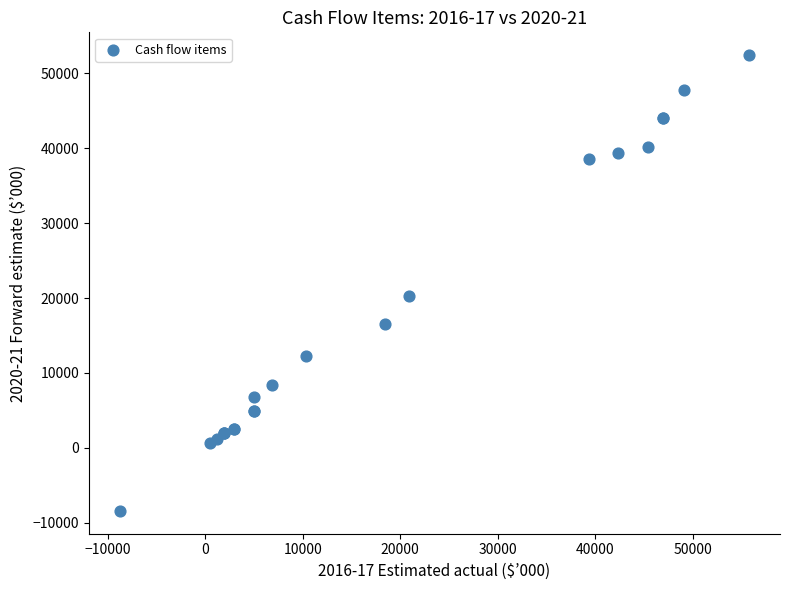

What Y value in the scatter plot is closest to 22000?

20209